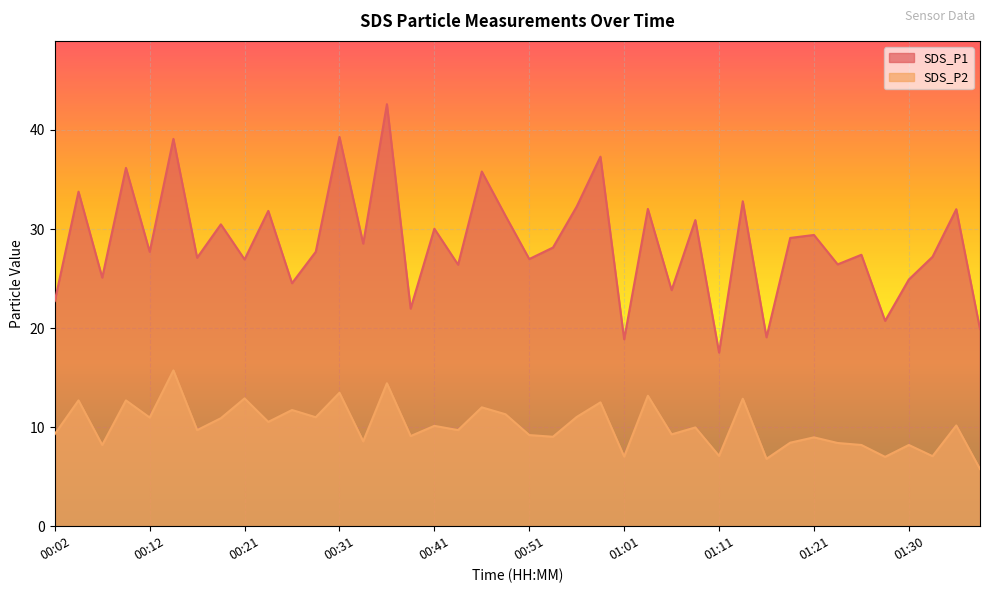

Reading right to left, extract all data points from this chart.

SDS_P1: 19.9	32.0	27.2	24.9	20.7	27.4	26.4	29.4	29.1	19.1	32.8	17.5	30.9	23.8	32.0	18.9	37.3	32.3	28.1	27.0	31.3	35.8	26.4	30.0	22.0	42.6	28.5	39.3	27.7	24.5	31.8	26.9	30.5	27.1	39.1	27.7	36.2	25.1	33.8	22.7
SDS_P2: 5.8	10.2	7.1	8.2	7.0	8.2	8.4	9.0	8.4	6.8	12.9	7.1	10.0	9.3	13.2	7.0	12.5	11.0	9.0	9.2	11.3	12.0	9.7	10.1	9.1	14.4	8.6	13.5	11.0	11.7	10.5	12.9	10.9	9.7	15.7	11.0	12.7	8.2	12.7	9.3